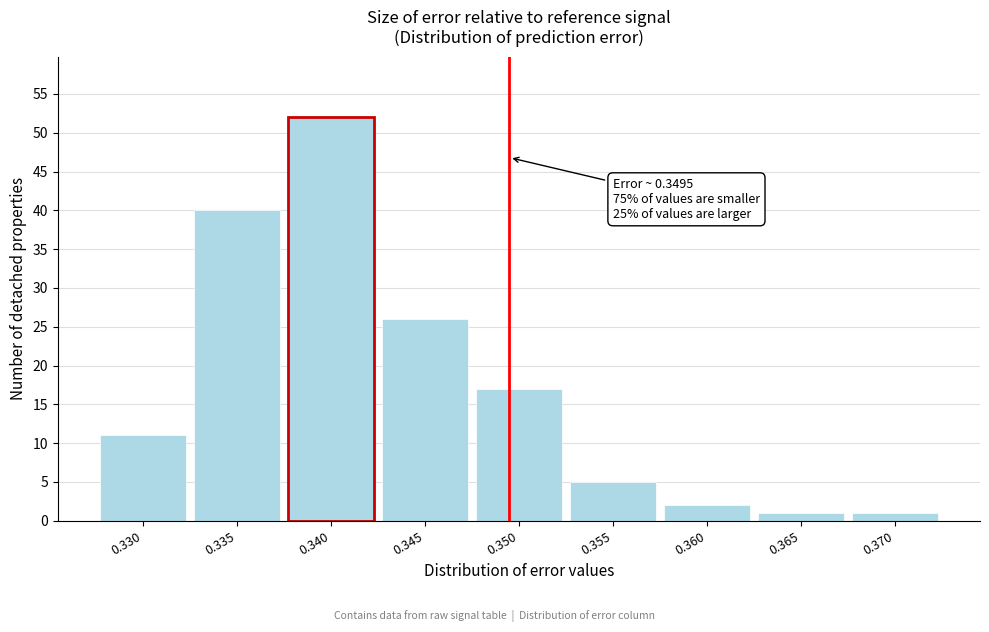

Reading left to right, extract all data points from this chart.

11	40	52	26	17	5	2	1	1